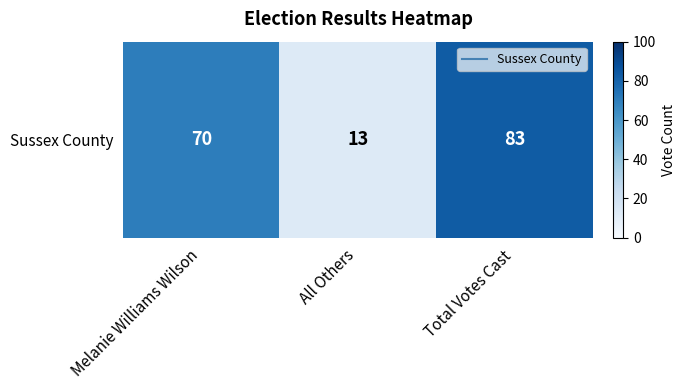

The chart shows a value of 83 at Total Votes Cast. True or false?

True